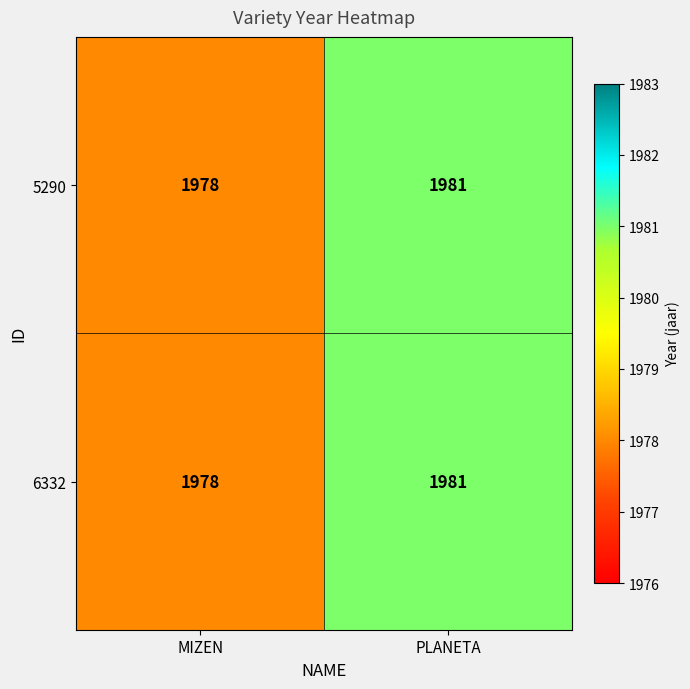

List the labels in order of 5290 value, smallest first.

MIZEN, PLANETA